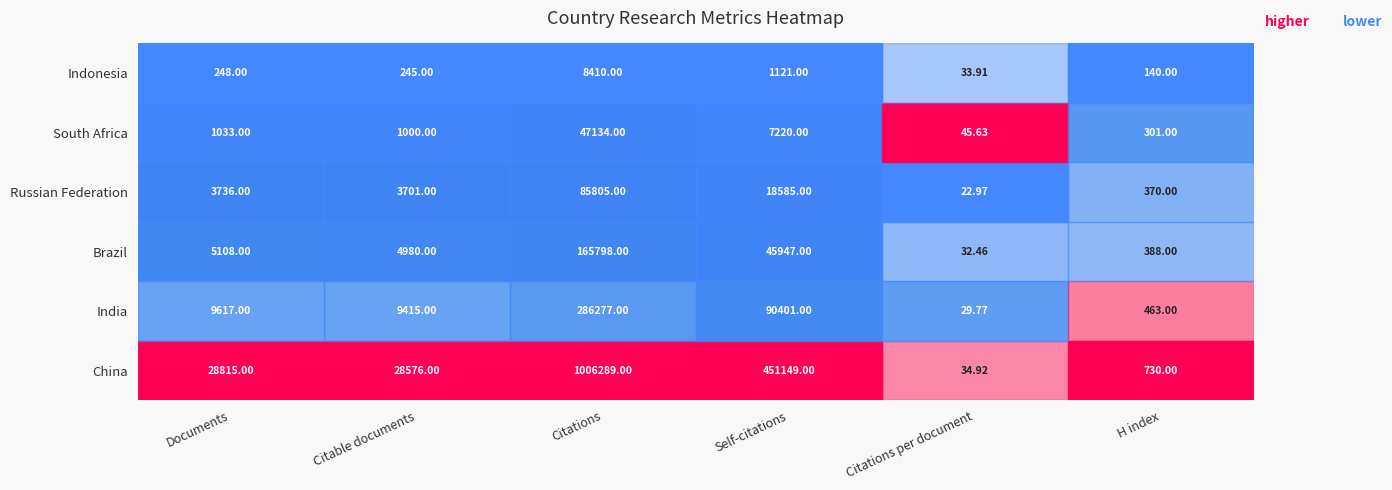

Where is Russian Federation nearest to the value 42913?

Self-citations